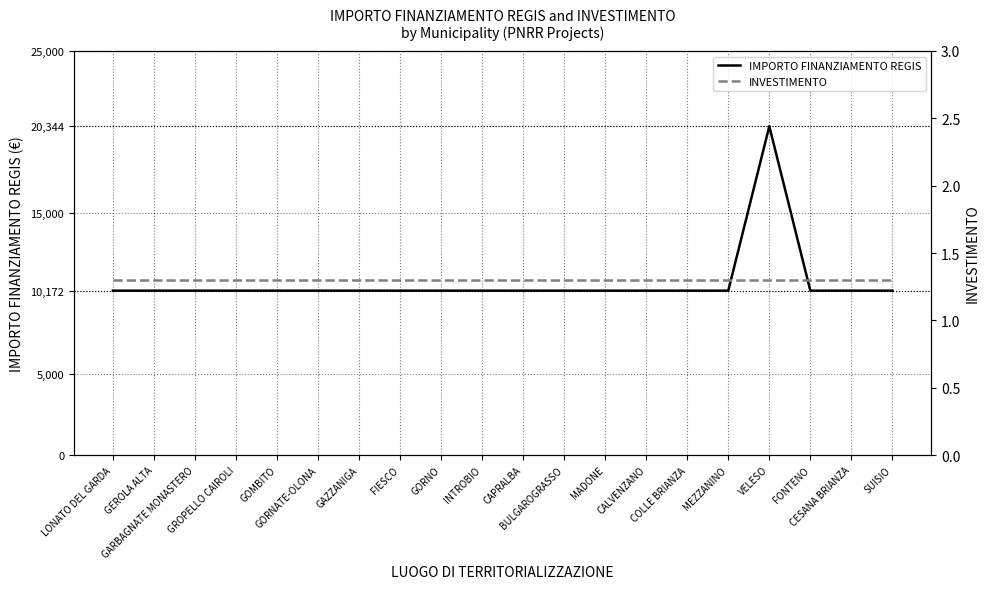

Reading left to right, extract all data points from this chart.

IMPORTO FINANZIAMENTO REGIS: LONATO DEL GARDA=10172.0	GEROLA ALTA=10172.0	GARBAGNATE MONASTERO=10172.0	GROPELLO CAIROLI=10172.0	GOMBITO=10172.0	GORNATE-OLONA=10172.0	GAZZANIGA=10172.0	FIESCO=10172.0	GORNO=10172.0	INTROBIO=10172.0	CAPRALBA=10172.0	BULGAROGRASSO=10172.0	MADONE=10172.0	CALVENZANO=10172.0	COLLE BRIANZA=10172.0	MEZZANINO=10172.0	VELESO=20344.0	FONTENO=10172.0	CESANA BRIANZA=10172.0	SUISIO=10172.0
INVESTIMENTO: LONATO DEL GARDA=1.3	GEROLA ALTA=1.3	GARBAGNATE MONASTERO=1.3	GROPELLO CAIROLI=1.3	GOMBITO=1.3	GORNATE-OLONA=1.3	GAZZANIGA=1.3	FIESCO=1.3	GORNO=1.3	INTROBIO=1.3	CAPRALBA=1.3	BULGAROGRASSO=1.3	MADONE=1.3	CALVENZANO=1.3	COLLE BRIANZA=1.3	MEZZANINO=1.3	VELESO=1.3	FONTENO=1.3	CESANA BRIANZA=1.3	SUISIO=1.3